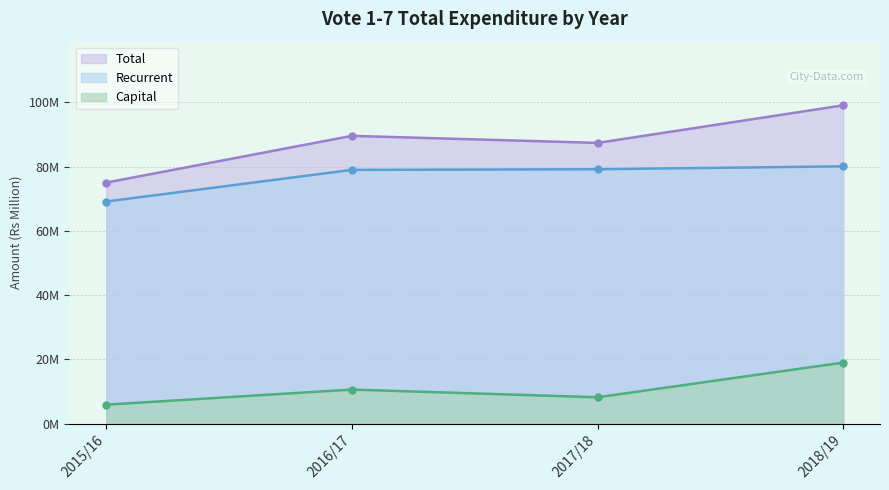

Reading right to left, extract all data points from this chart.

Recurrent: 80.1	79.2	79.0	69.1
Capital: 19.0	8.2	10.6	5.9
Total: 99.1	87.4	89.6	75.0